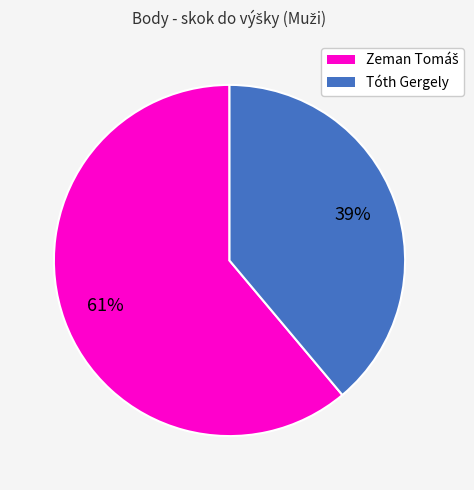

What percentage is the Tóth Gergely slice, to the nearest percent?

39%